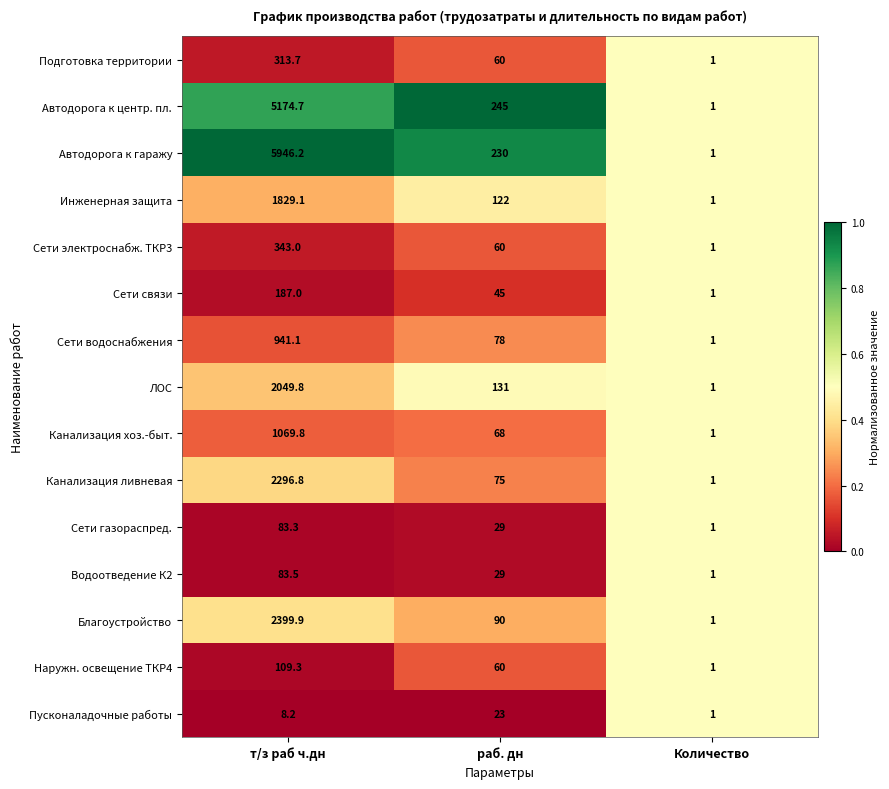

The value of Сети связи at Количество is 1.0. True or false?

True